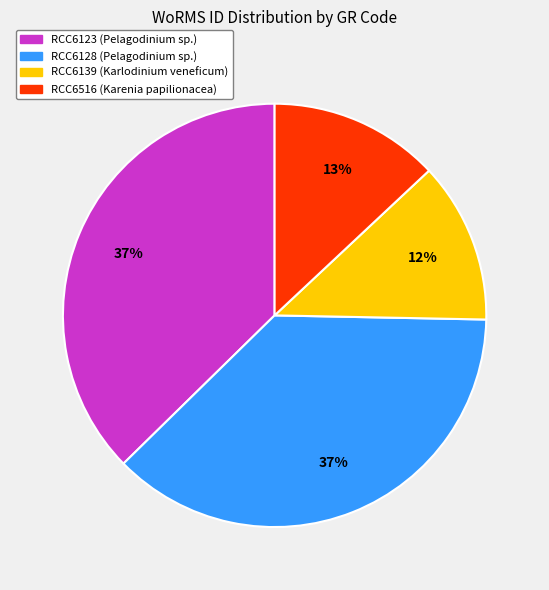

What is the smallest slice in the pie chart?

RCC6139 (Karlodinium veneficum)